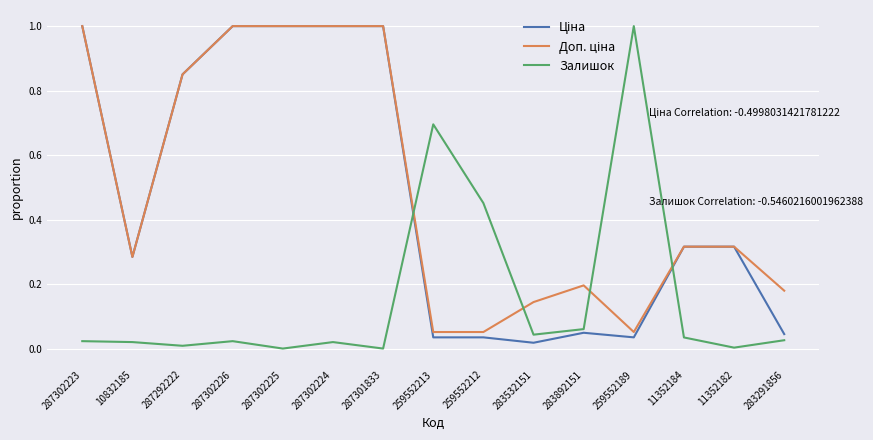

What is the total value across all series at 287301833?

2.0